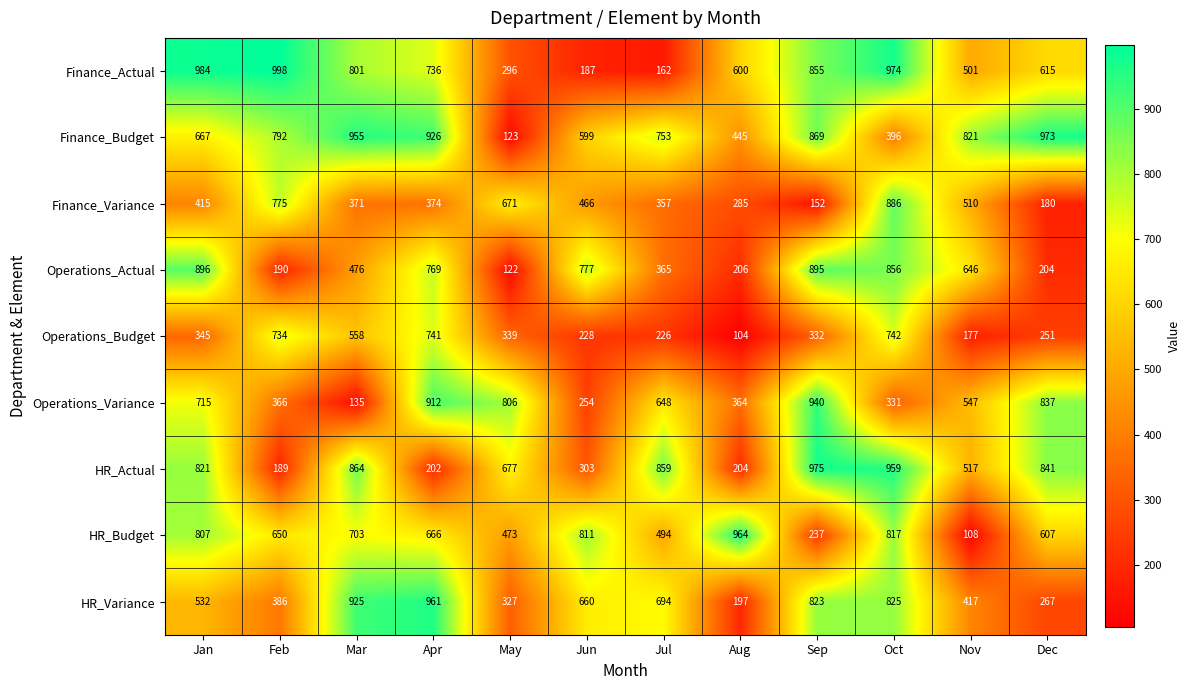

At which label does Operations_Variance first exceed 648?

Jan